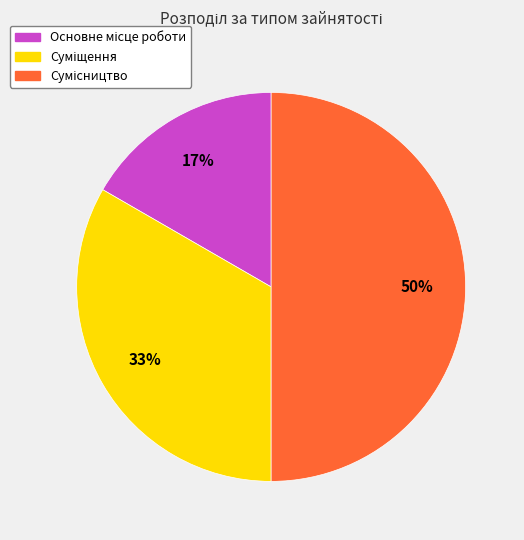

To the nearest percent, what is the difference between the largest and smallest slice percentages?

33%